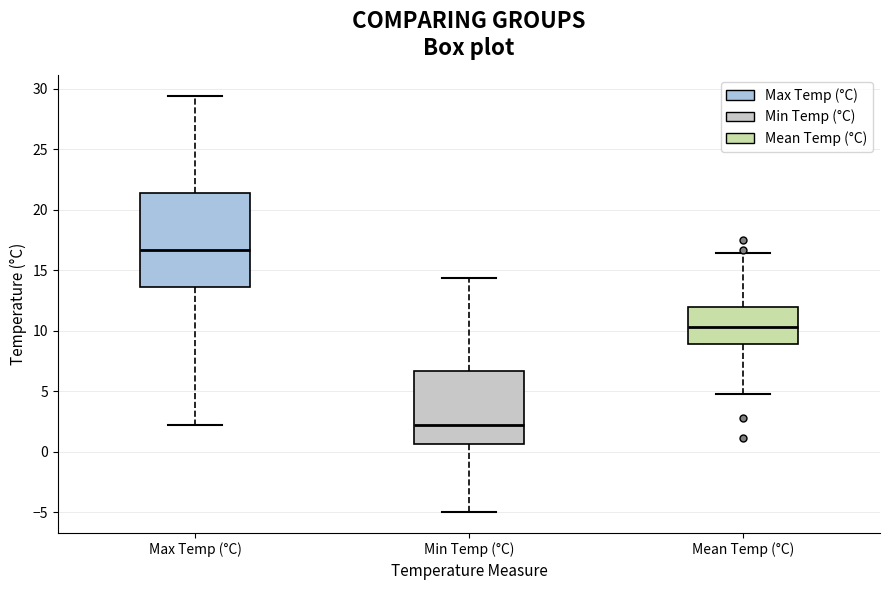

Which box is the tallest, from its lower edge to its upper edge?

Max Temp (°C)